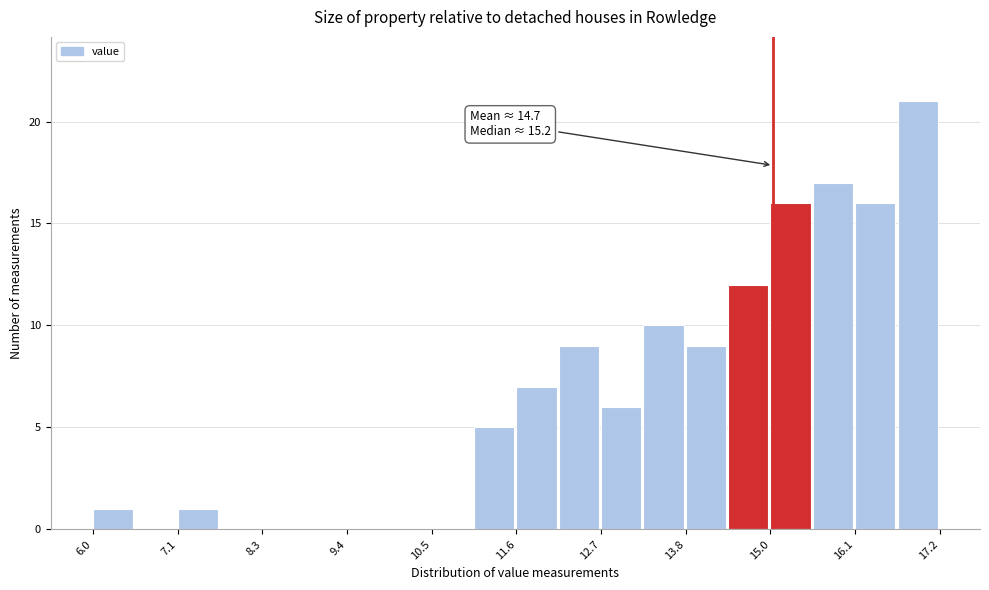

Around what value on the x-axis is the tallest bar? Give the approximate position of its centre, as read against the axis.

17.0